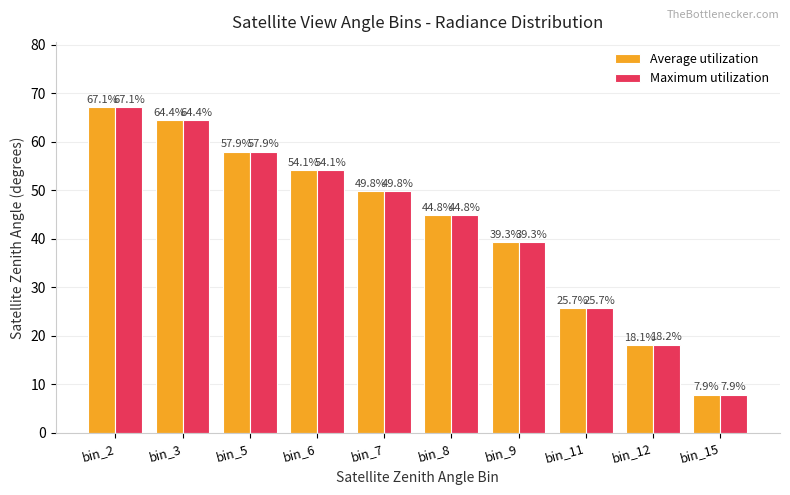

The Maximum utilization series shows 12.6 at bin_11. True or false?

False